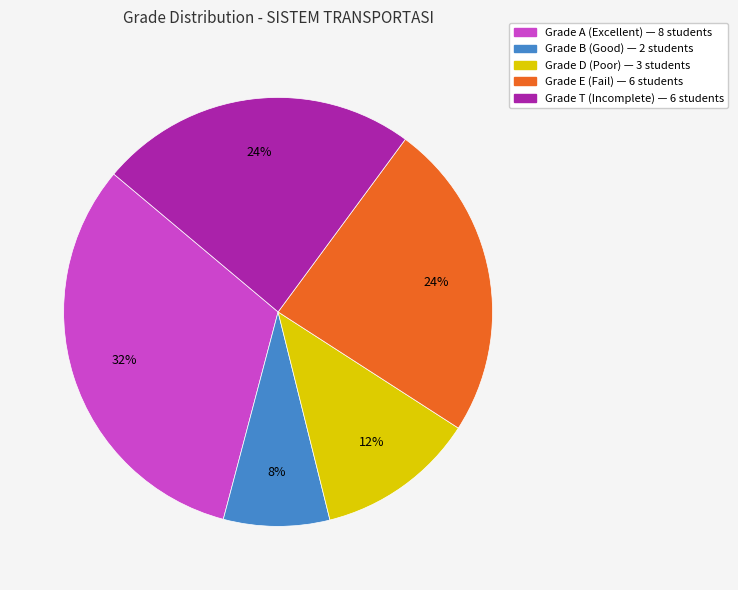

Is there any slice that represents more than half of the pie?

No